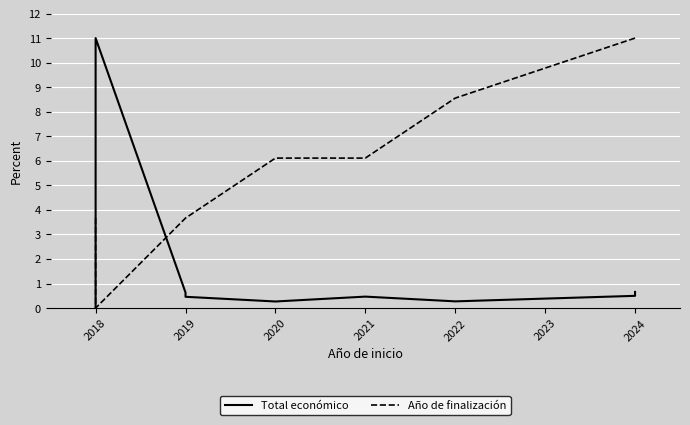

What is the spread (max minus min) of values at 2024?

10.5